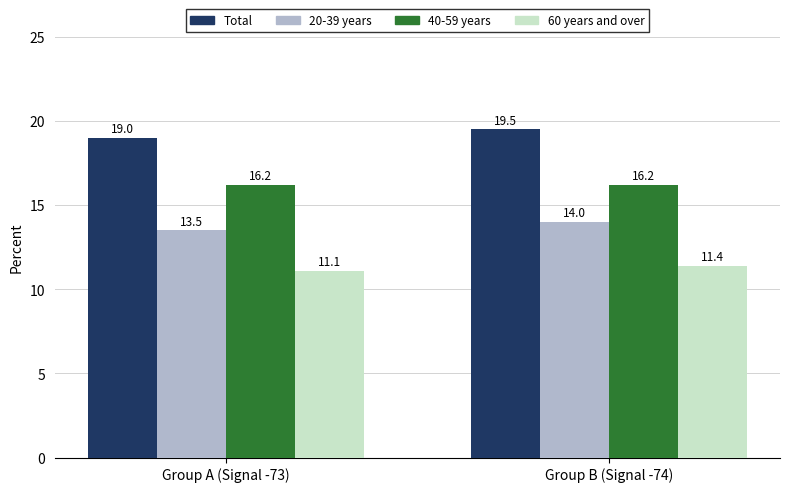

Reading left to right, extract all data points from this chart.

Total: 19.0	19.5
20-39 years: 13.5	14.0
40-59 years: 16.2	16.2
60 years and over: 11.1	11.4